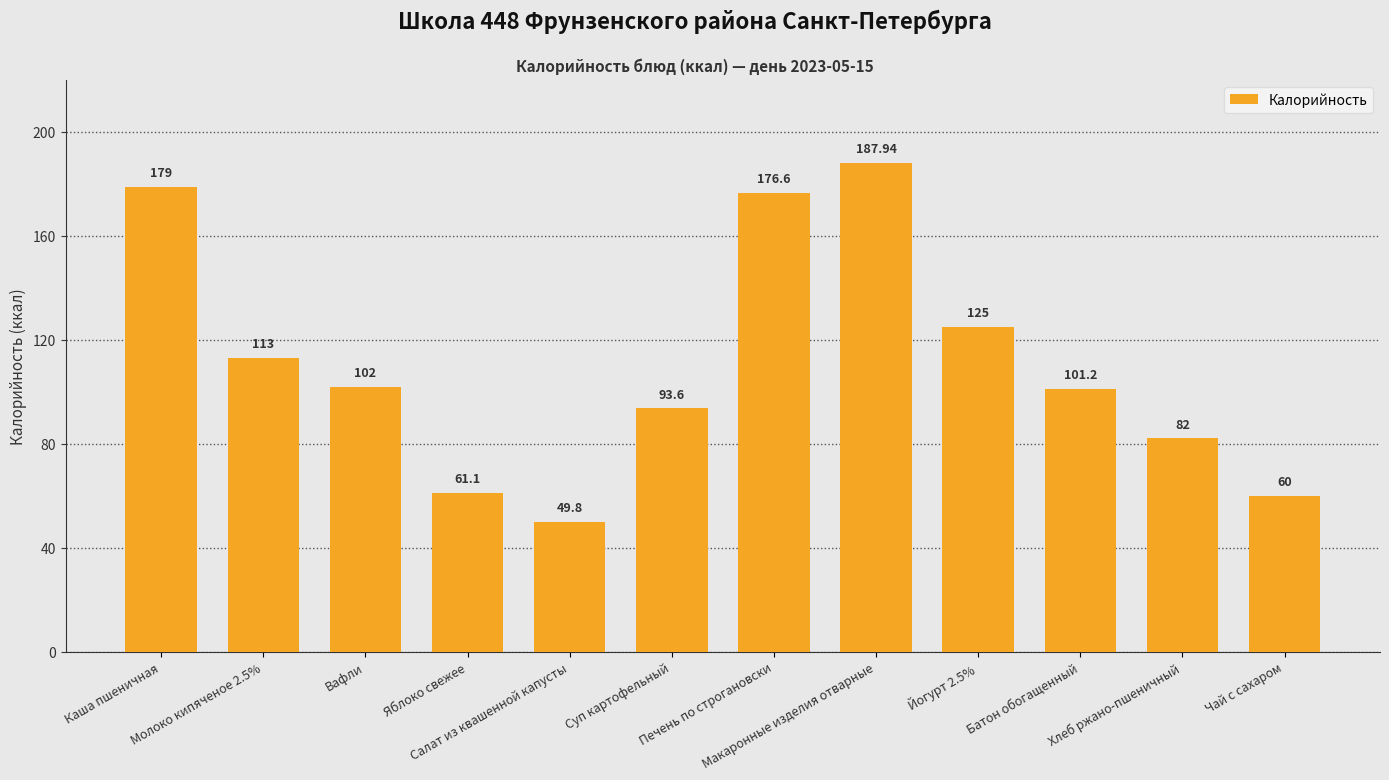

Count the number of data series in this chart.

1